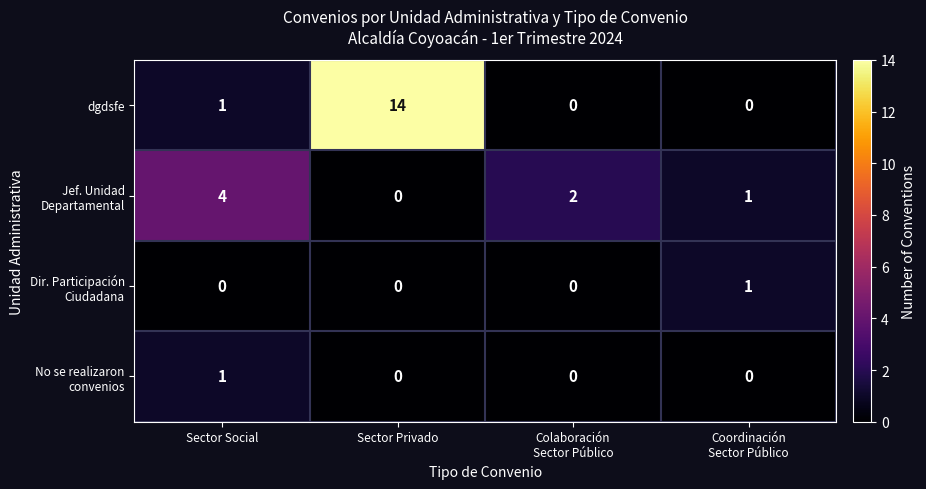

Where is dgdsfe nearest to the value 7?

Sector Social